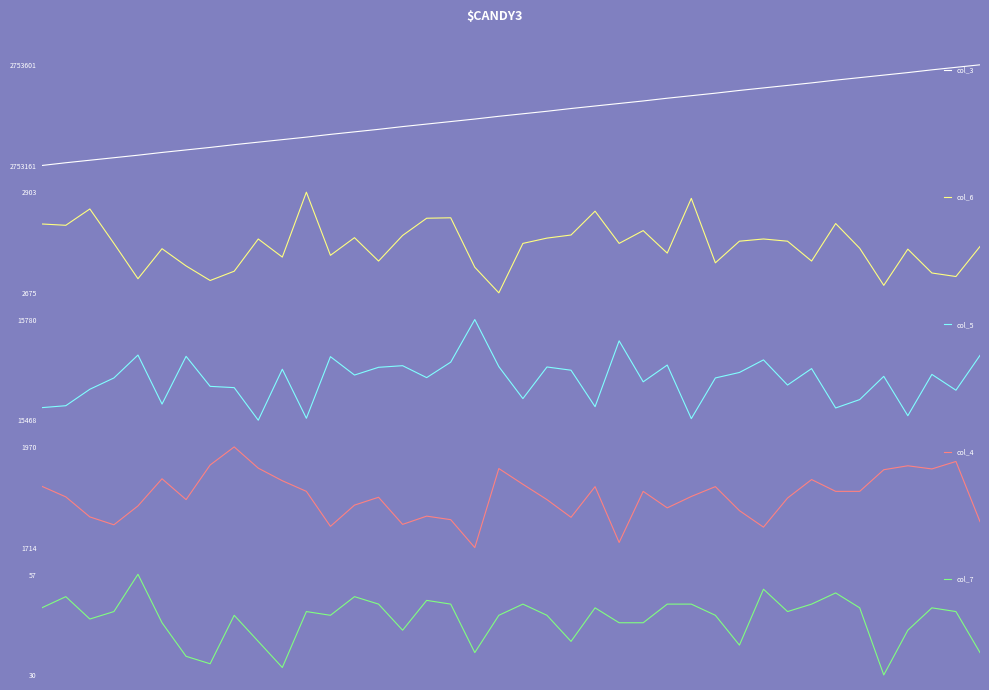

True or false: col_7 has a value of 35 at 6.

True